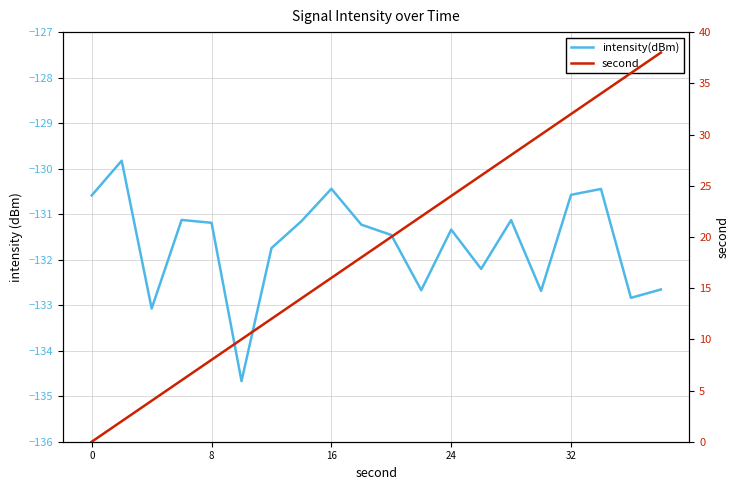

Is this an area chart (filled region under the line)?

No